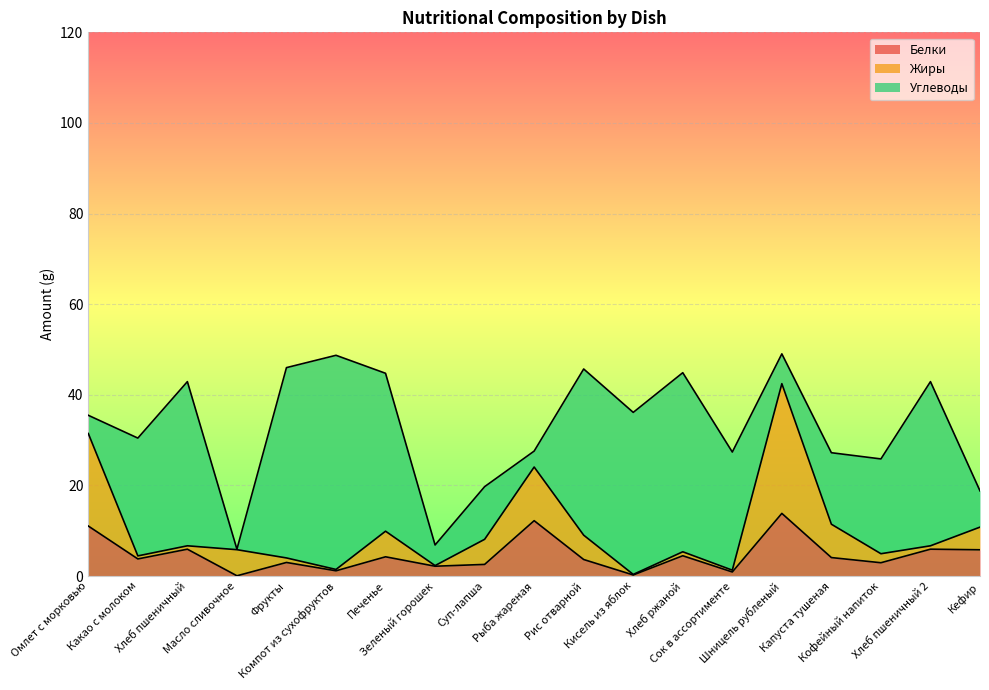

What is the highest value of the Белки series?

13.8